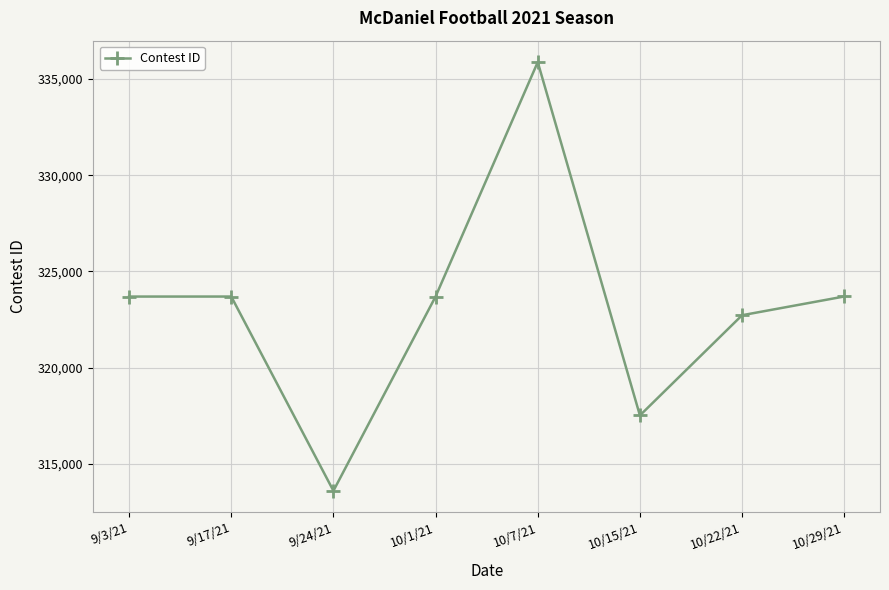

What is the change in value from 9/3/21 to 9/24/21?

-10090